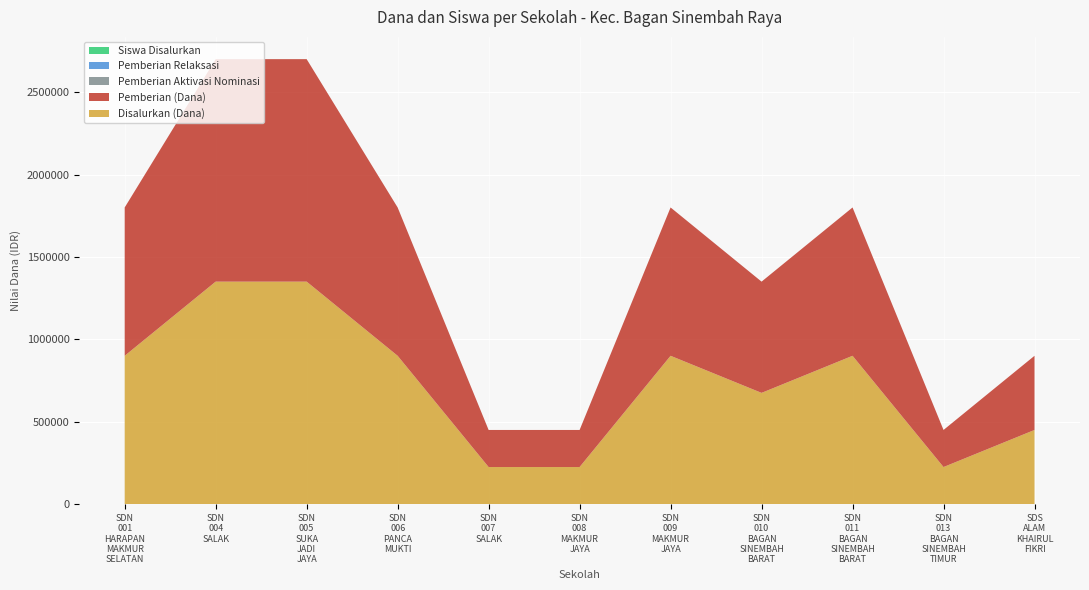

Reading left to right, what are all the values shown in this chart?

Disalurkan (Dana): SDN 001 HARAPAN MAKMUR SELATAN=900000	SDN 004 SALAK=1350000	SDN 005 SUKA JADI JAYA=1350000	SDN 006 PANCA MUKTI=900000	SDN 007 SALAK=225000	SDN 008 MAKMUR JAYA=225000	SDN 009 MAKMUR JAYA=900000	SDN 010 BAGAN SINEMBAH BARAT=675000	SDN 011 BAGAN SINEMBAH BARAT=900000	SDN 013 BAGAN SINEMBAH TIMUR=225000	SDS ALAM KHAIRUL FIKRI=450000
Pemberian (Dana): SDN 001 HARAPAN MAKMUR SELATAN=900000	SDN 004 SALAK=1350000	SDN 005 SUKA JADI JAYA=1350000	SDN 006 PANCA MUKTI=900000	SDN 007 SALAK=225000	SDN 008 MAKMUR JAYA=225000	SDN 009 MAKMUR JAYA=900000	SDN 010 BAGAN SINEMBAH BARAT=675000	SDN 011 BAGAN SINEMBAH BARAT=900000	SDN 013 BAGAN SINEMBAH TIMUR=225000	SDS ALAM KHAIRUL FIKRI=450000
Pemberian Aktivasi Nominasi: SDN 001 HARAPAN MAKMUR SELATAN=0	SDN 004 SALAK=0	SDN 005 SUKA JADI JAYA=0	SDN 006 PANCA MUKTI=0	SDN 007 SALAK=0	SDN 008 MAKMUR JAYA=0	SDN 009 MAKMUR JAYA=0	SDN 010 BAGAN SINEMBAH BARAT=0	SDN 011 BAGAN SINEMBAH BARAT=0	SDN 013 BAGAN SINEMBAH TIMUR=0	SDS ALAM KHAIRUL FIKRI=0
Pemberian Relaksasi: SDN 001 HARAPAN MAKMUR SELATAN=0	SDN 004 SALAK=0	SDN 005 SUKA JADI JAYA=0	SDN 006 PANCA MUKTI=0	SDN 007 SALAK=0	SDN 008 MAKMUR JAYA=0	SDN 009 MAKMUR JAYA=0	SDN 010 BAGAN SINEMBAH BARAT=0	SDN 011 BAGAN SINEMBAH BARAT=0	SDN 013 BAGAN SINEMBAH TIMUR=0	SDS ALAM KHAIRUL FIKRI=0
Siswa Disalurkan: SDN 001 HARAPAN MAKMUR SELATAN=4	SDN 004 SALAK=6	SDN 005 SUKA JADI JAYA=6	SDN 006 PANCA MUKTI=4	SDN 007 SALAK=1	SDN 008 MAKMUR JAYA=1	SDN 009 MAKMUR JAYA=4	SDN 010 BAGAN SINEMBAH BARAT=3	SDN 011 BAGAN SINEMBAH BARAT=4	SDN 013 BAGAN SINEMBAH TIMUR=1	SDS ALAM KHAIRUL FIKRI=2